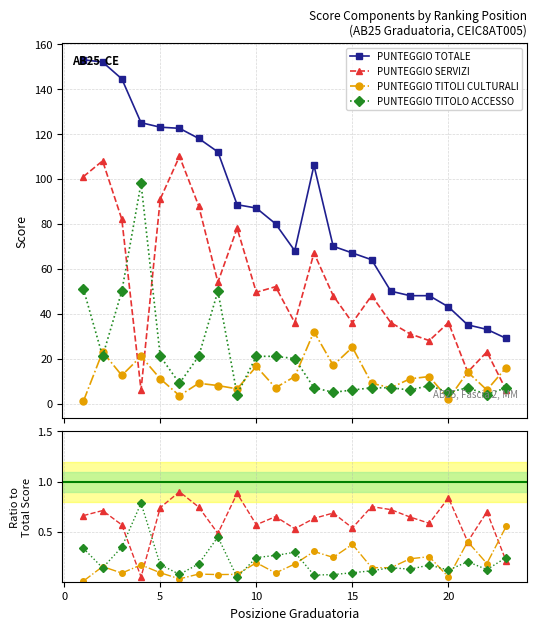

Rank the series by their maximum value, from highest to lowest.

PUNTEGGIO TOTALE, PUNTEGGIO SERVIZI, PUNTEGGIO TITOLO ACCESSO, PUNTEGGIO TITOLI CULTURALI